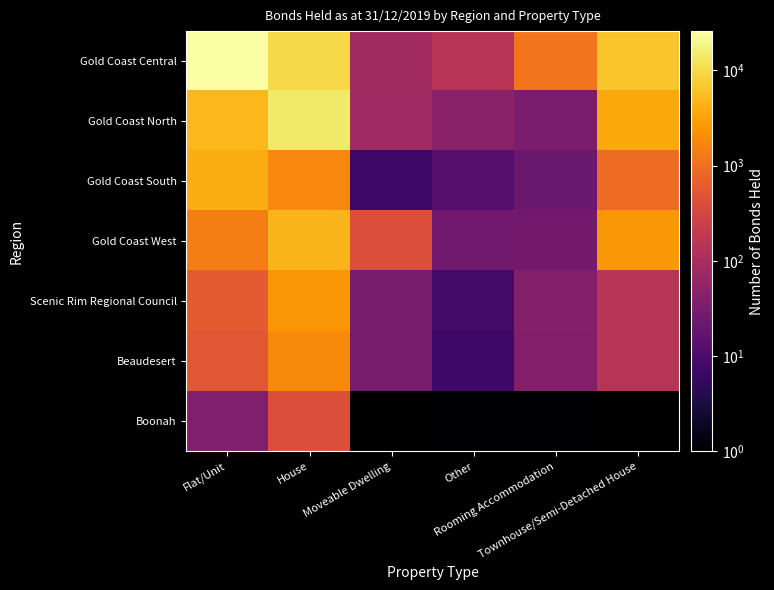

The value of Scenic Rim Regional Council at Townhouse/Semi-Detached House is 144.0. True or false?

True